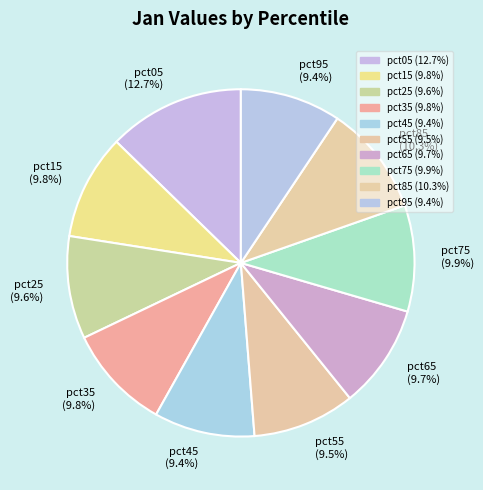

What is the total percentage of pct95 and pct15?

19.2%